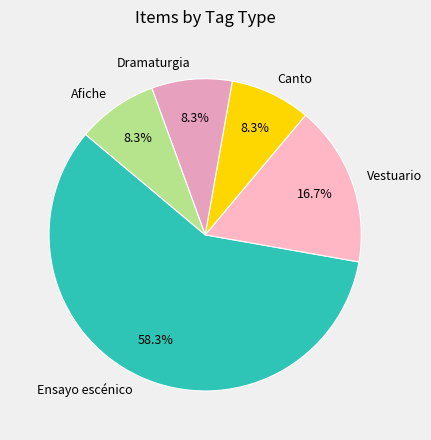

To the nearest percent, what is the difference between the largest and smallest slice percentages?

50%